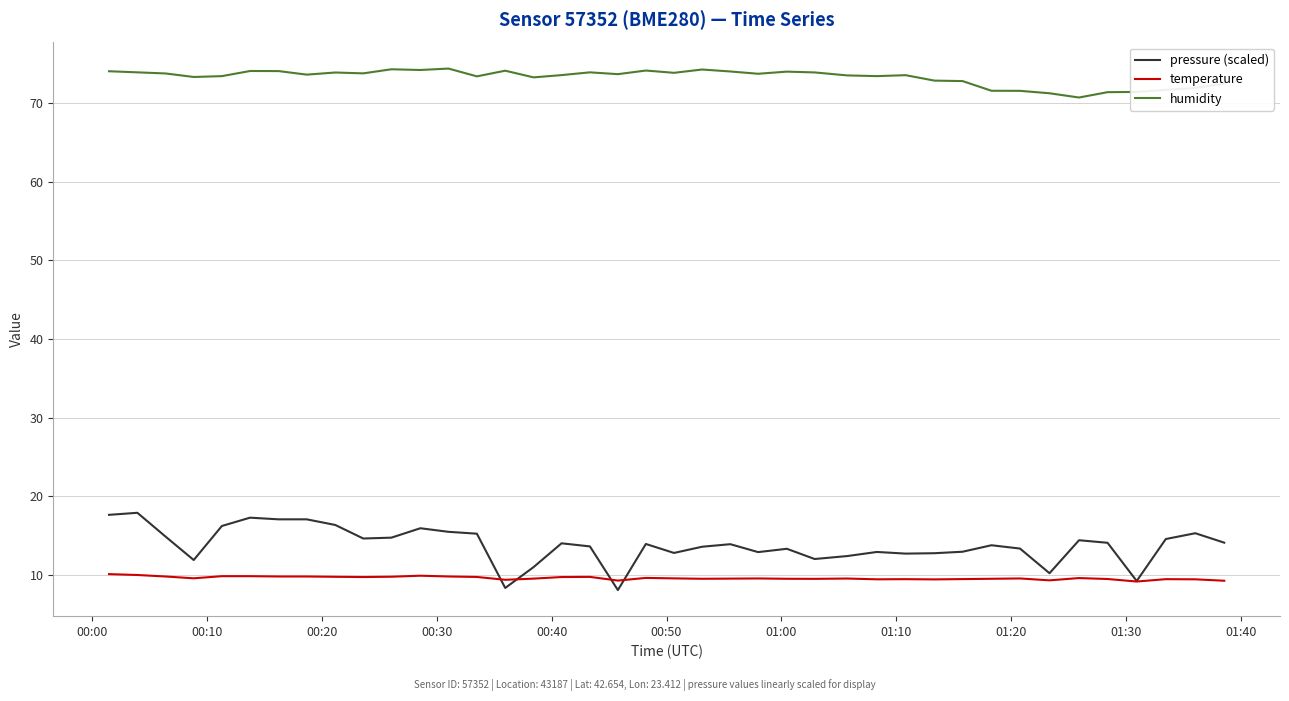

True or false: pressure (scaled) and humidity cross at least once.

False